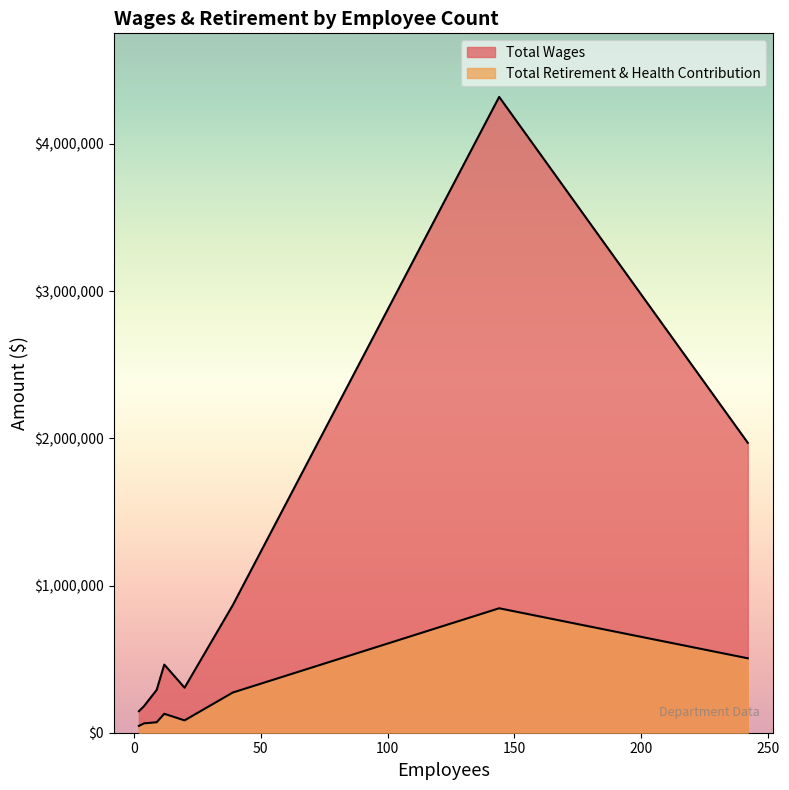

What is the smallest value displayed?

46368